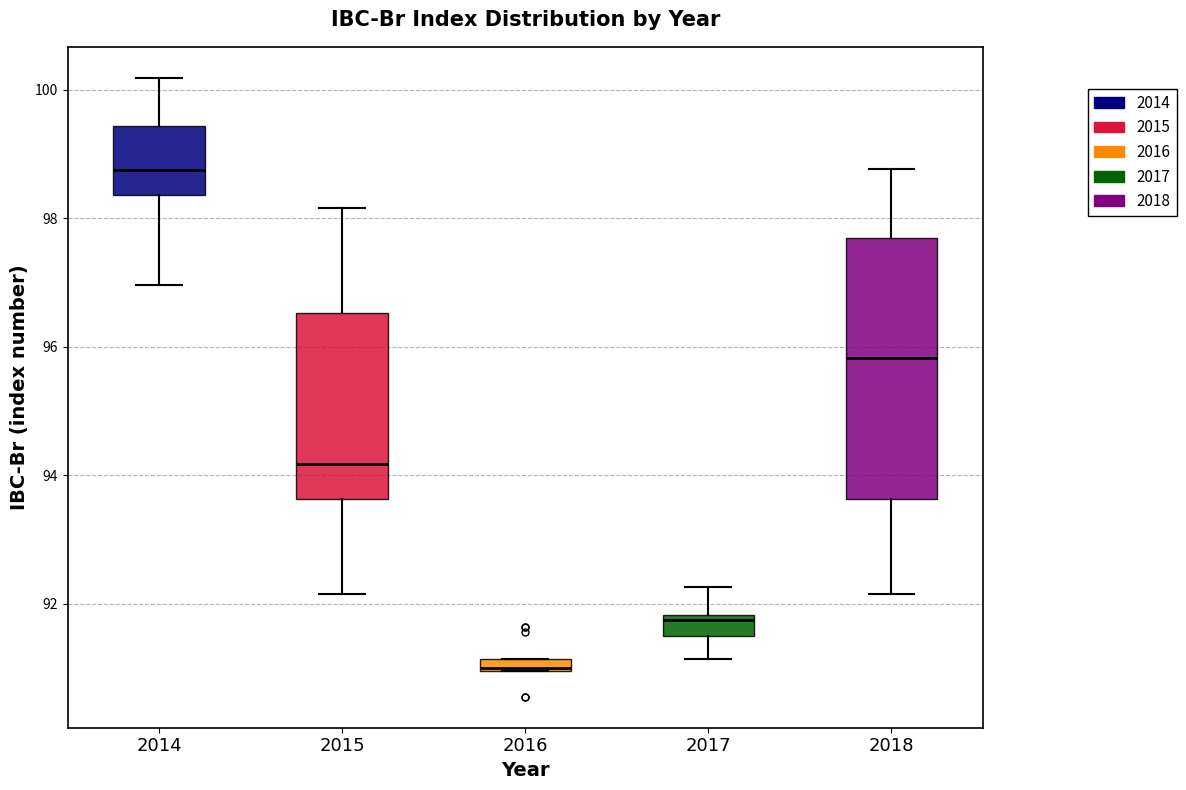

Which box is the tallest, from its lower edge to its upper edge?

2018